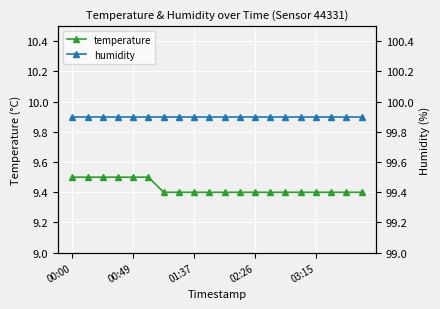

What is the maximum value for temperature?

9.5